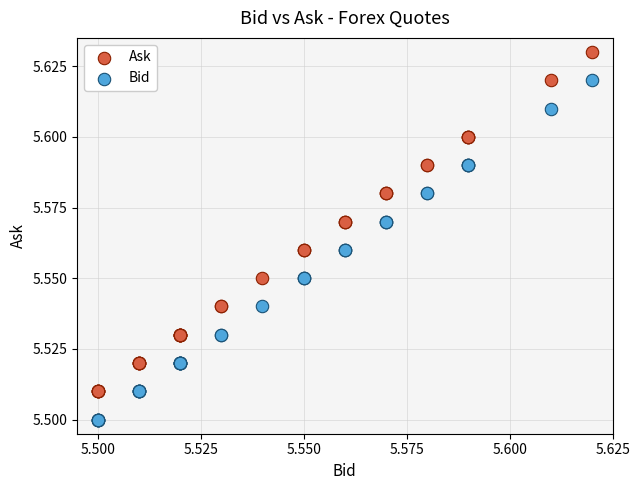

Which series reaches the minimum Y coordinate?

Bid